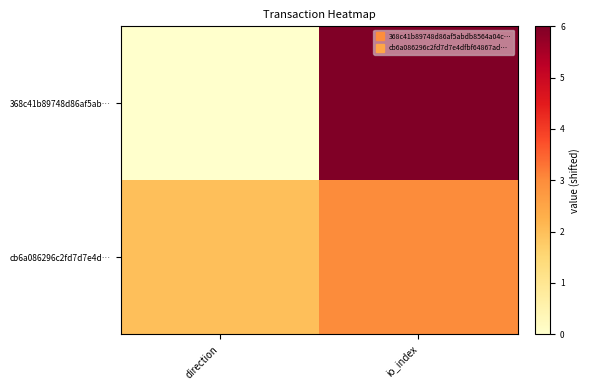

What is the maximum value shown in the chart?

6